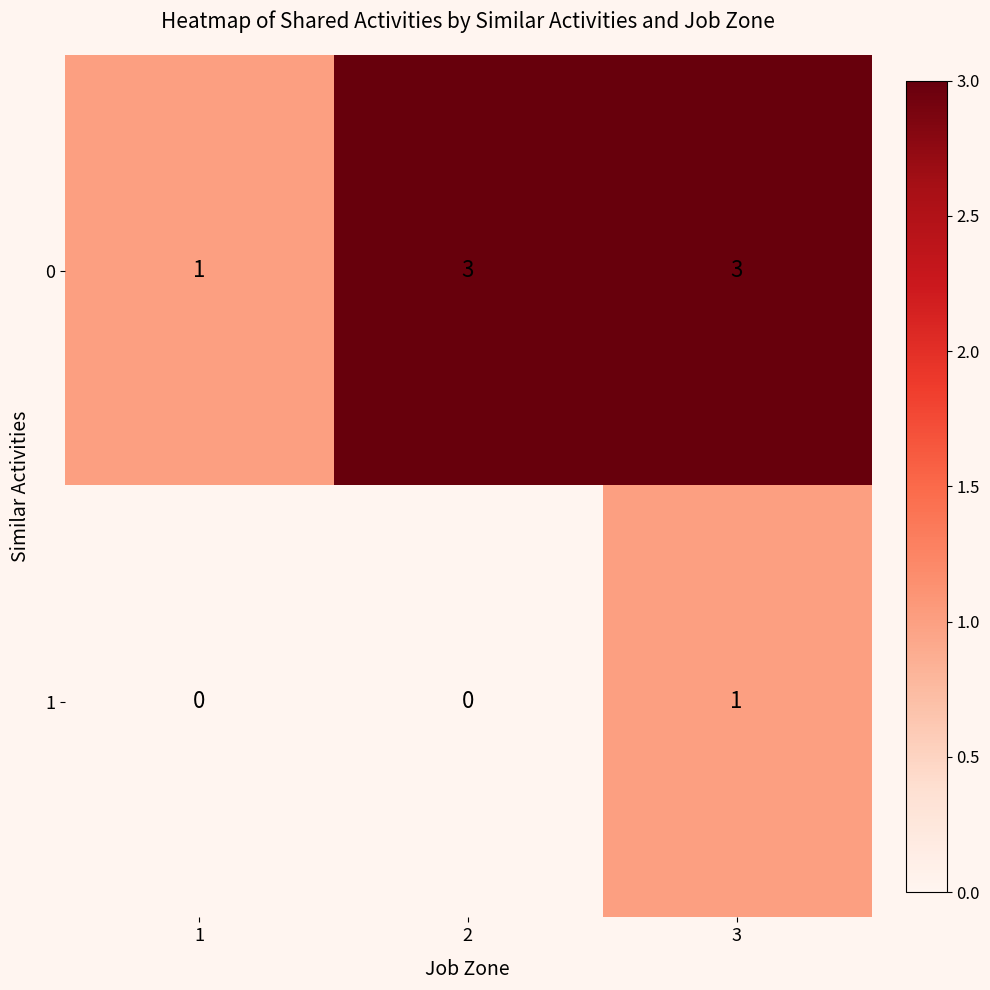

Reading left to right, what are all the values shown in this chart?

0: 1=1	2=3	3=3
1: 1=0	2=0	3=1